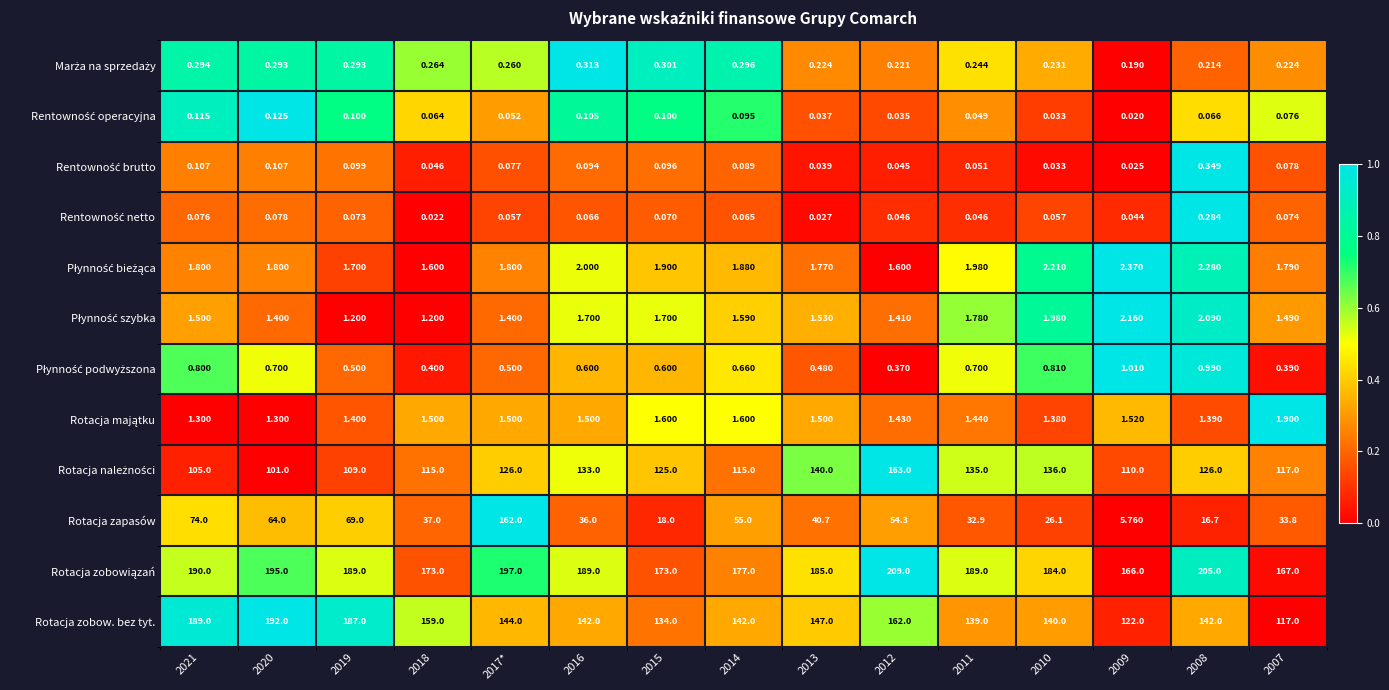

Which series has the largest range (max minus min)?

Rotacja zapasów